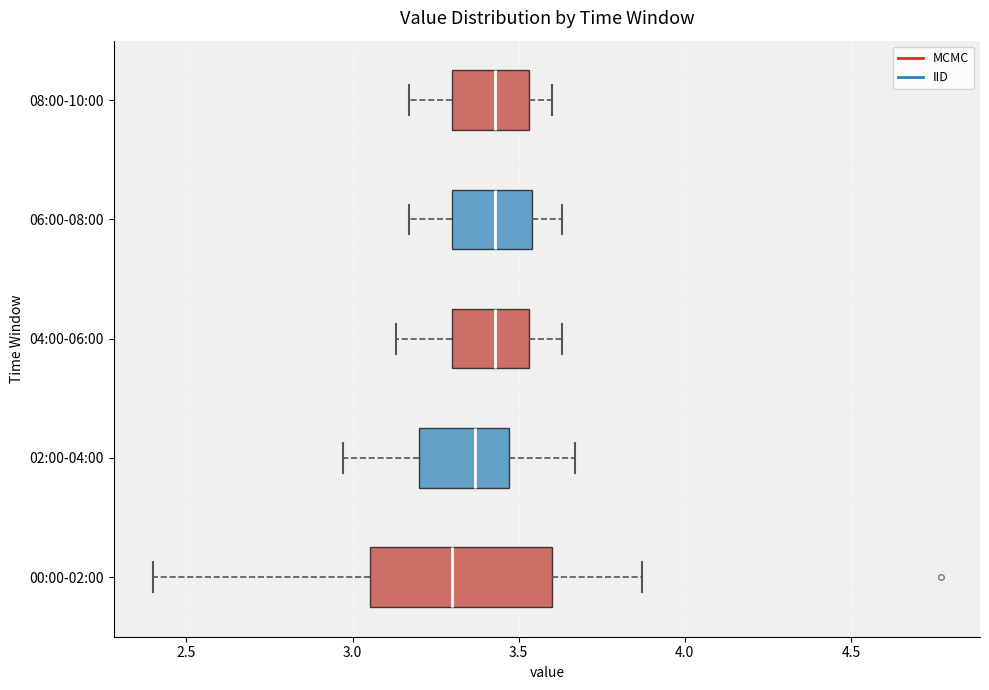

Which box has the furthest to the left median line?

00:00-02:00